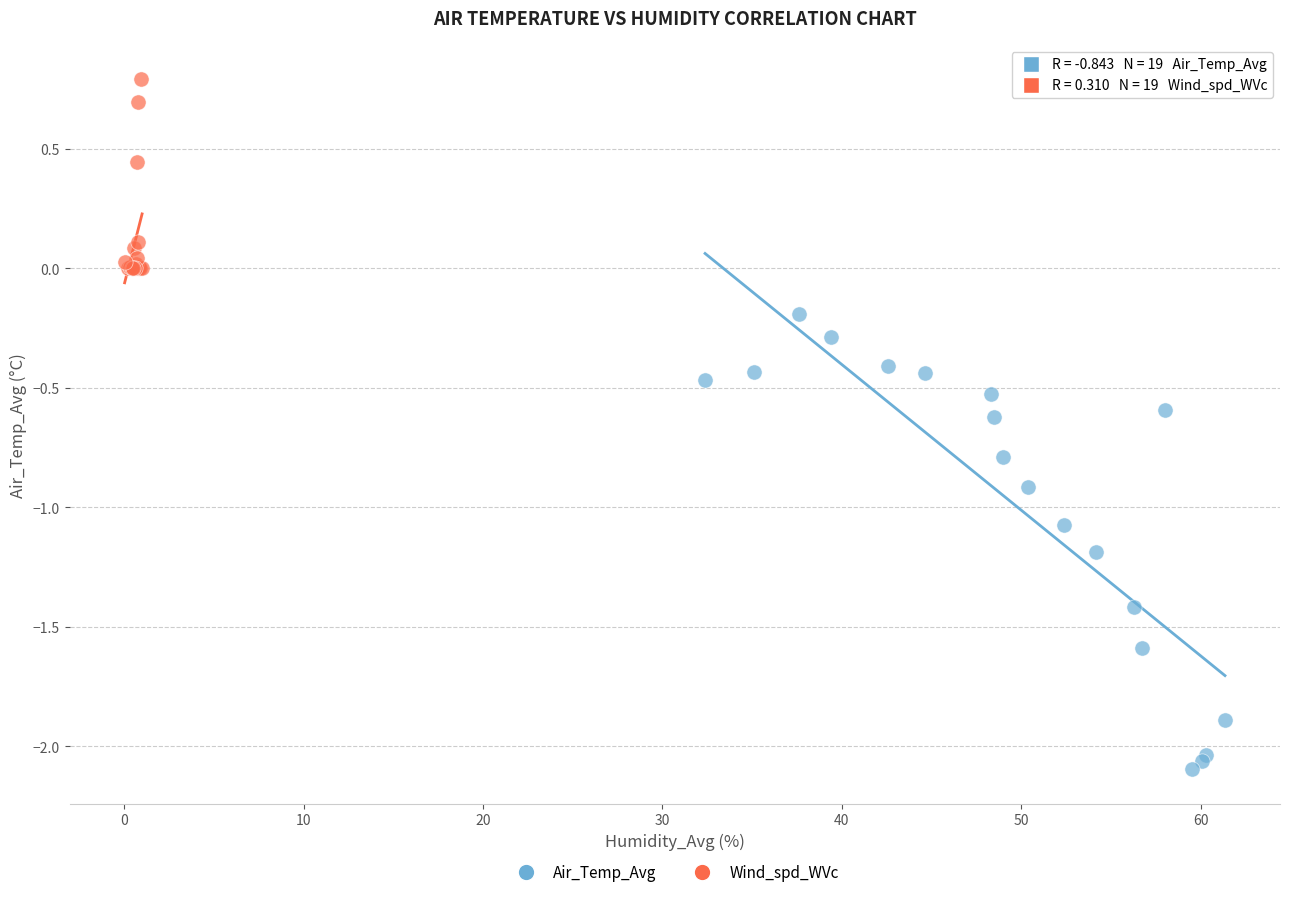

Which series reaches the maximum Y coordinate?

Wind_spd_WVc